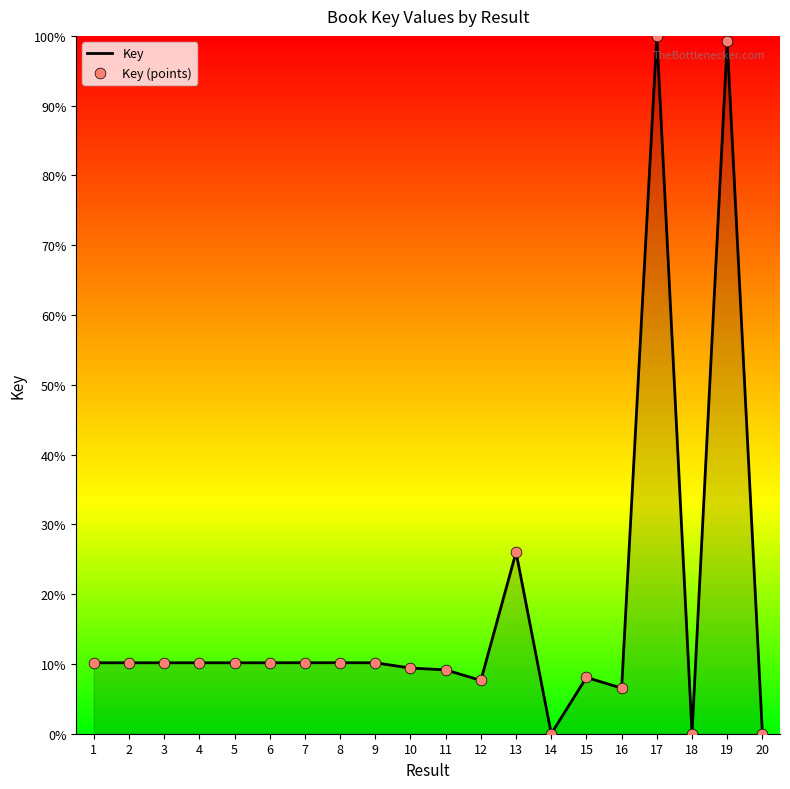

The chart shows a value of 11.1 at 12. True or false?

False